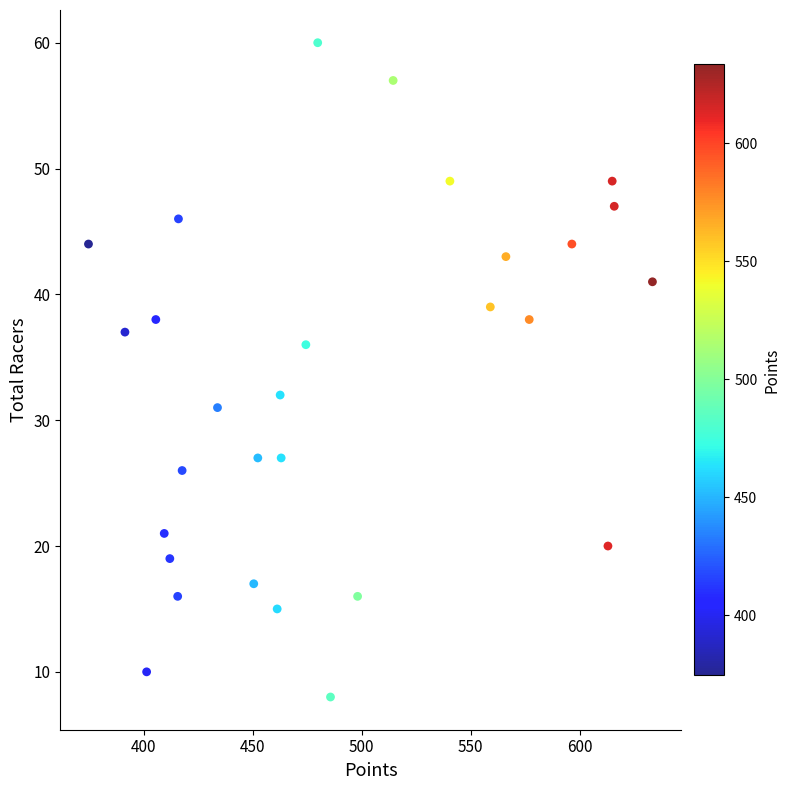

How many data points are displayed?

29